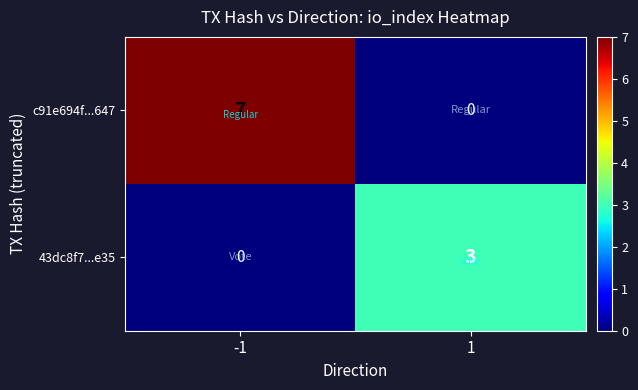

The value of 43dc8f7...e35 at -1 is -2. True or false?

False